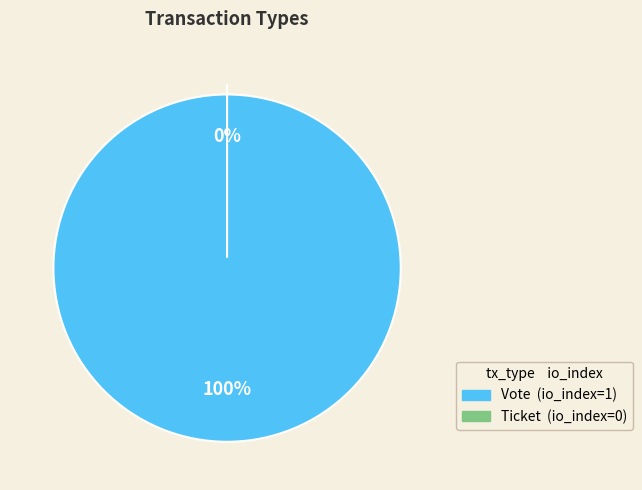

Rank the categories by value from highest to lowest.

Vote, Ticket